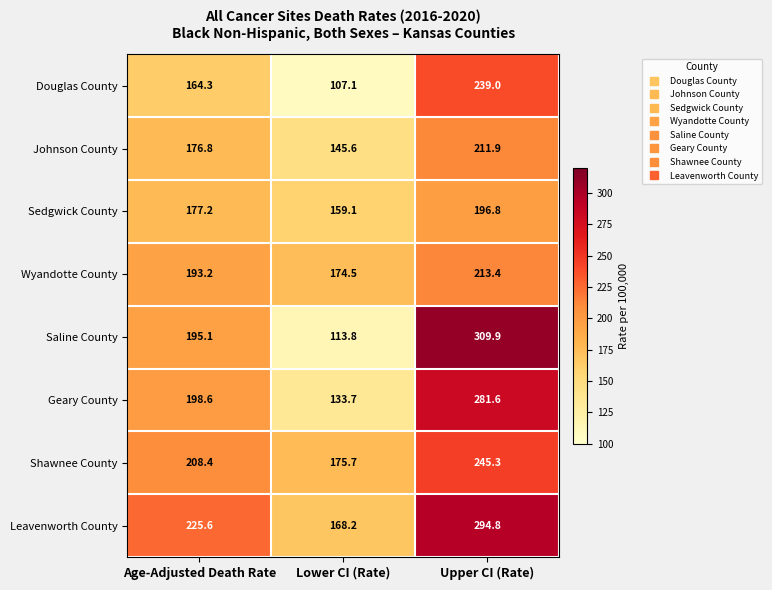

At which label is Wyandotte County closest to 193?

Age-Adjusted Death Rate